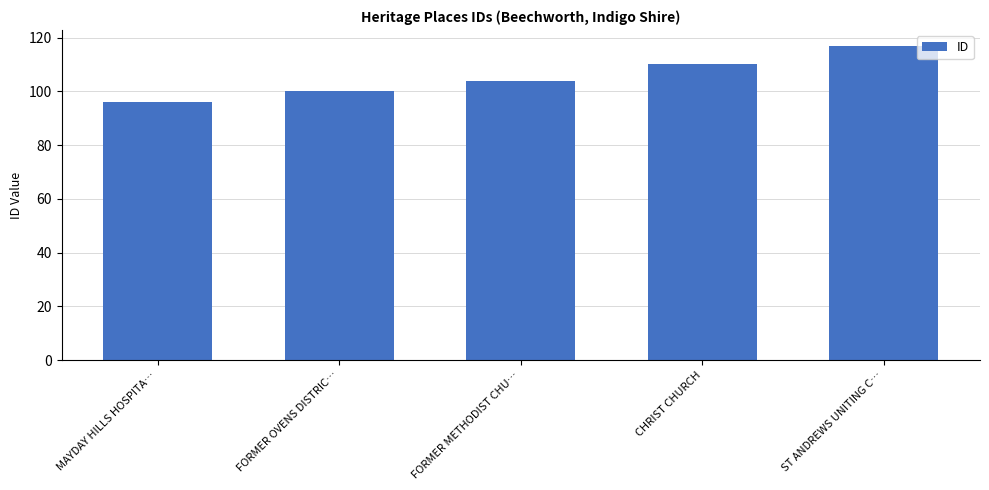

How many bars are there in total?

5